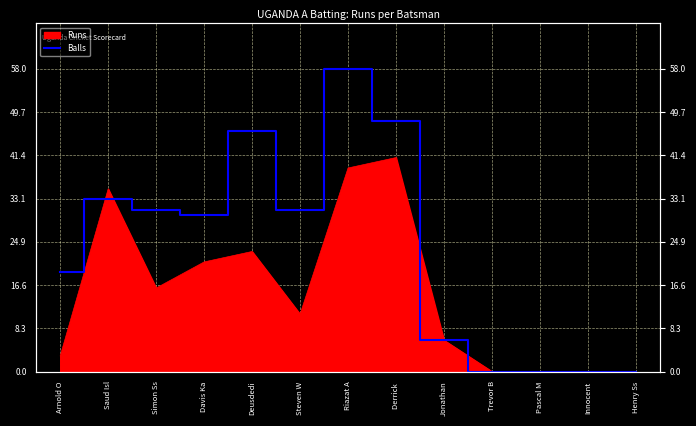

What is the greatest value displayed?

58